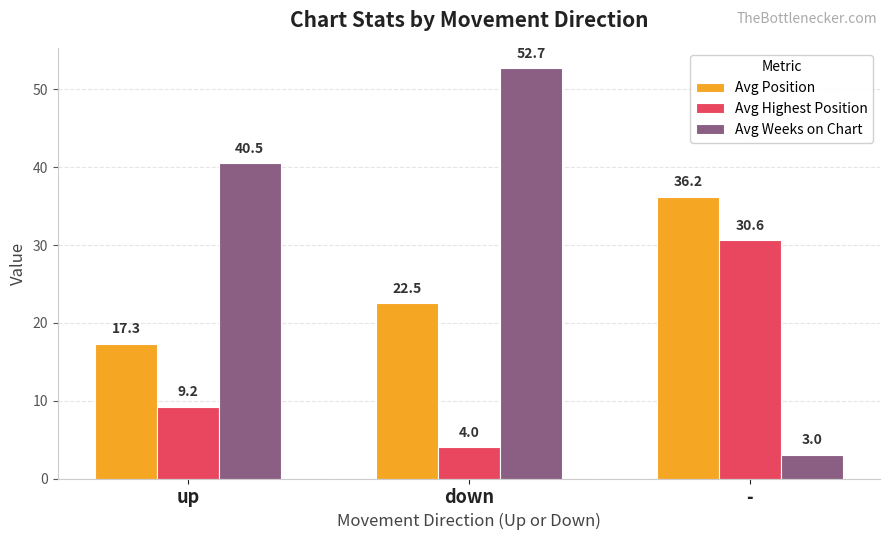

At which label does Avg Weeks on Chart first exceed 40?

up